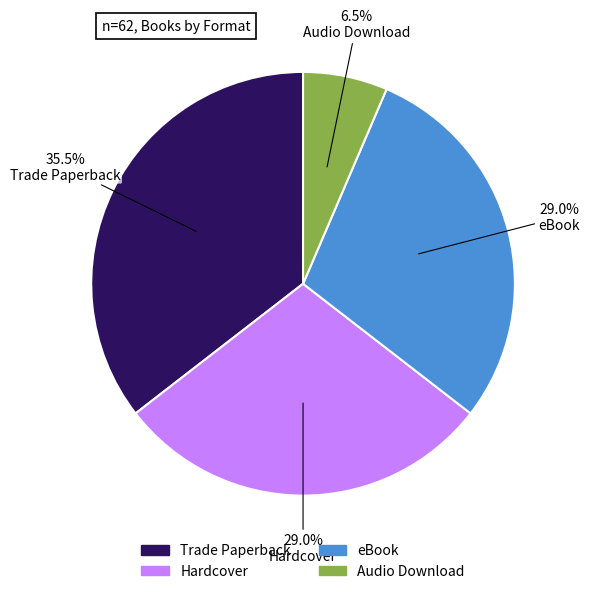

To the nearest percent, what is the difference between the largest and smallest slice percentages?

29%